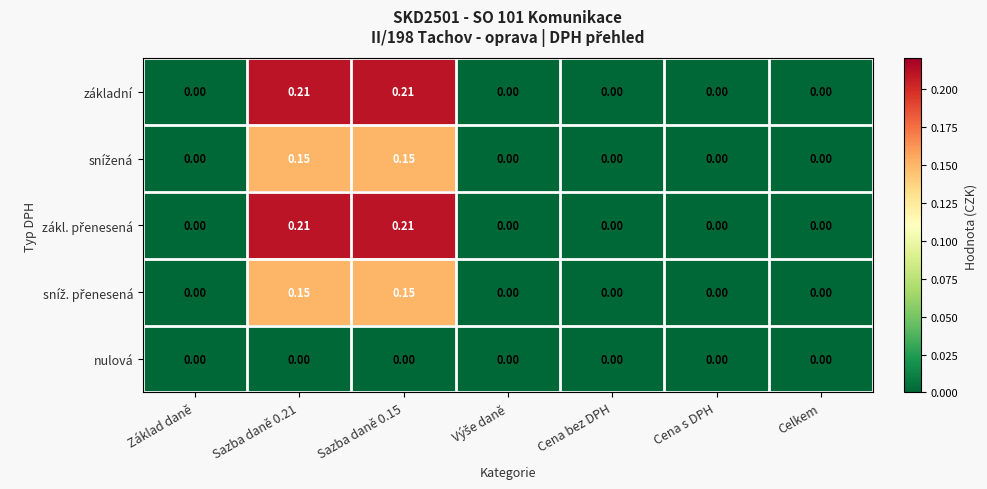

Which label corresponds to the largest value in the chart?

Sazba daně 0.21